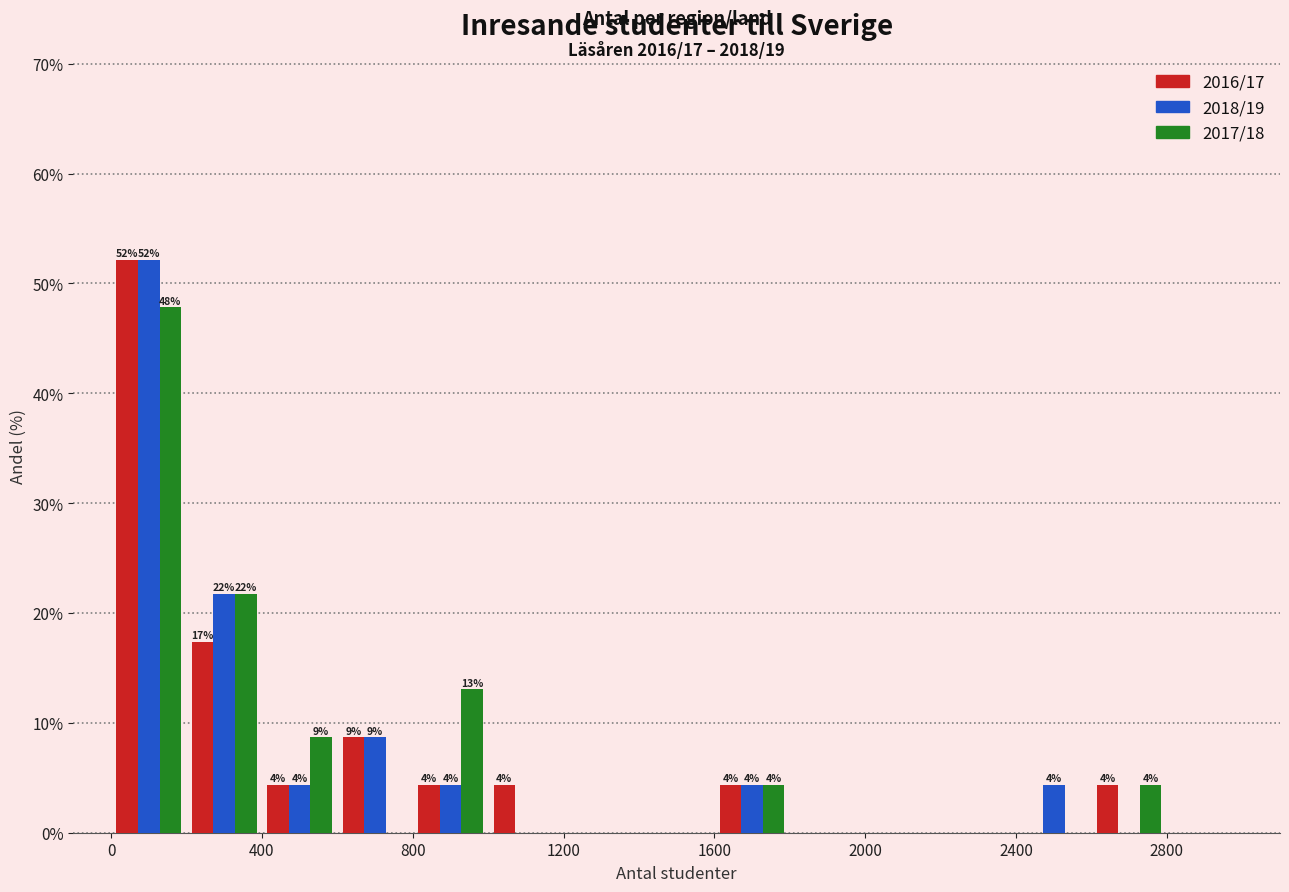

In the 2017/18 series, which range on the x-axis has the tallest bar?

0 to 200